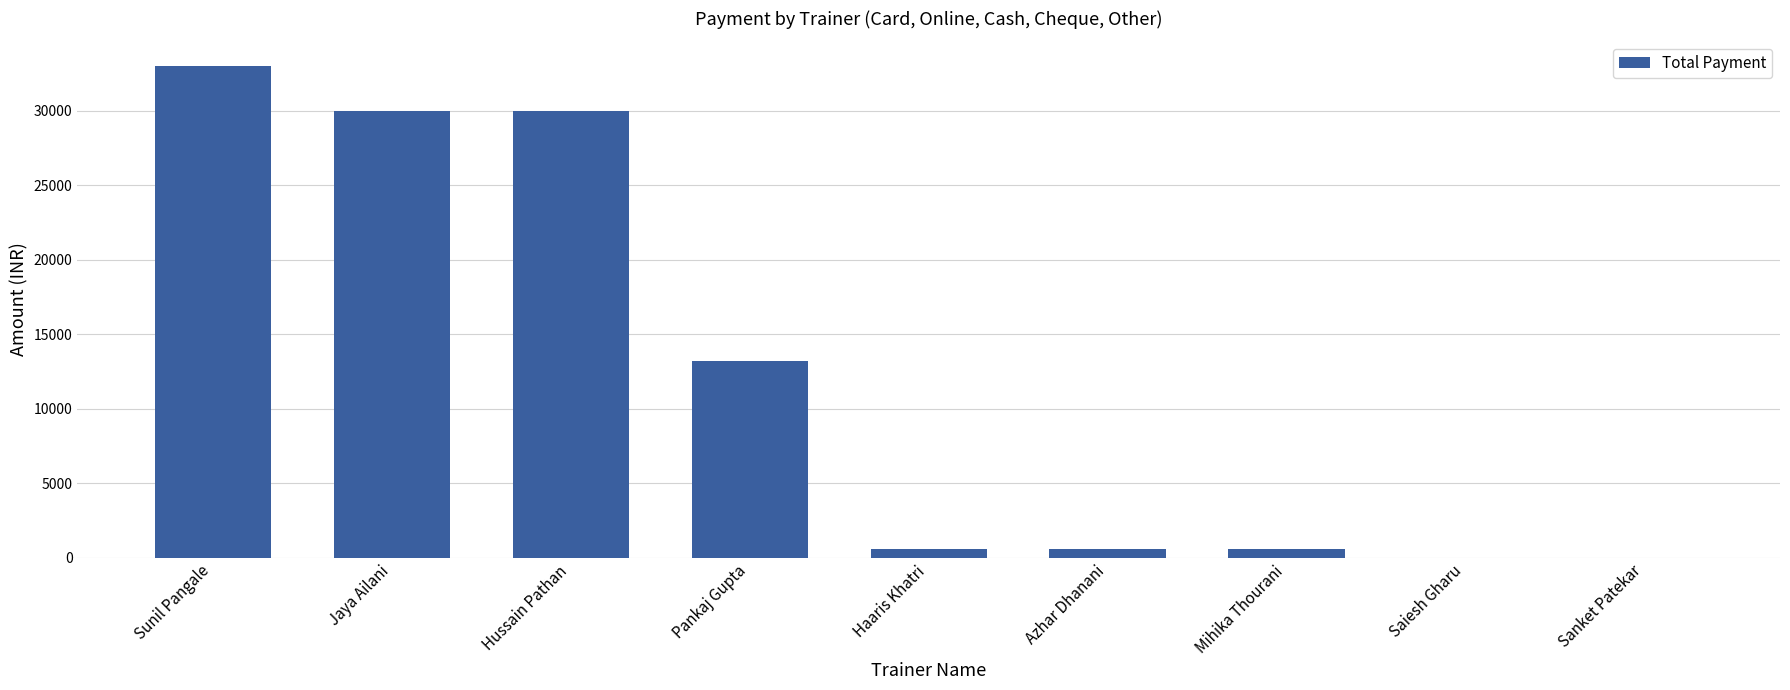

Reading left to right, list all the values displayed in this chart.

Sunil Pangale=33000	Jaya Ailani=30000	Hussain Pathan=30000	Pankaj Gupta=13200	Haaris Khatri=600	Azhar Dhanani=600	Mihika Thourani=600	Saiesh Gharu=0	Sanket Patekar=0